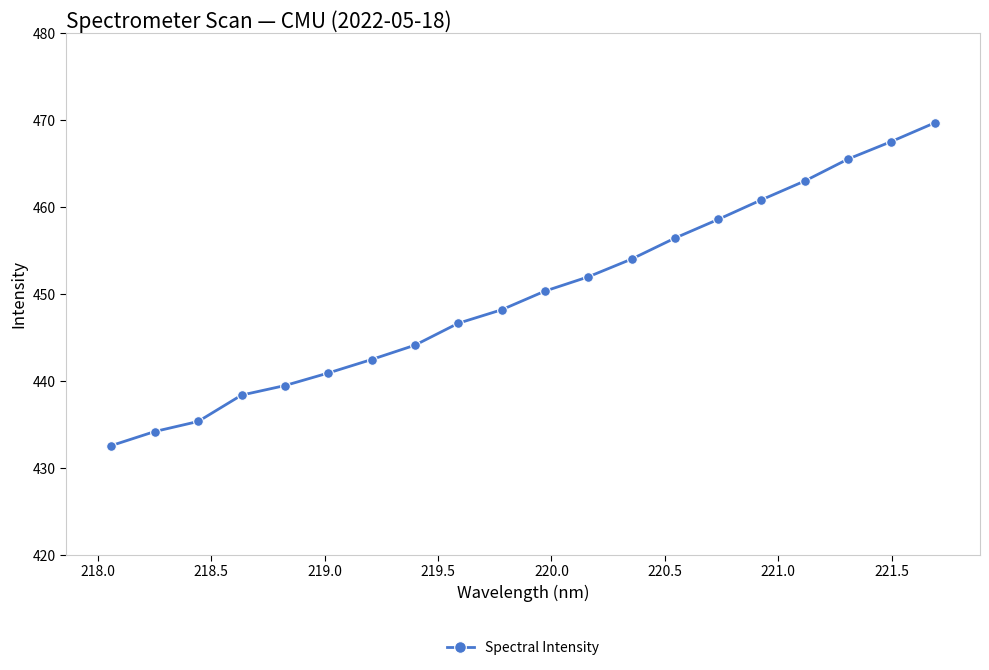

How many data points does each series have?

20